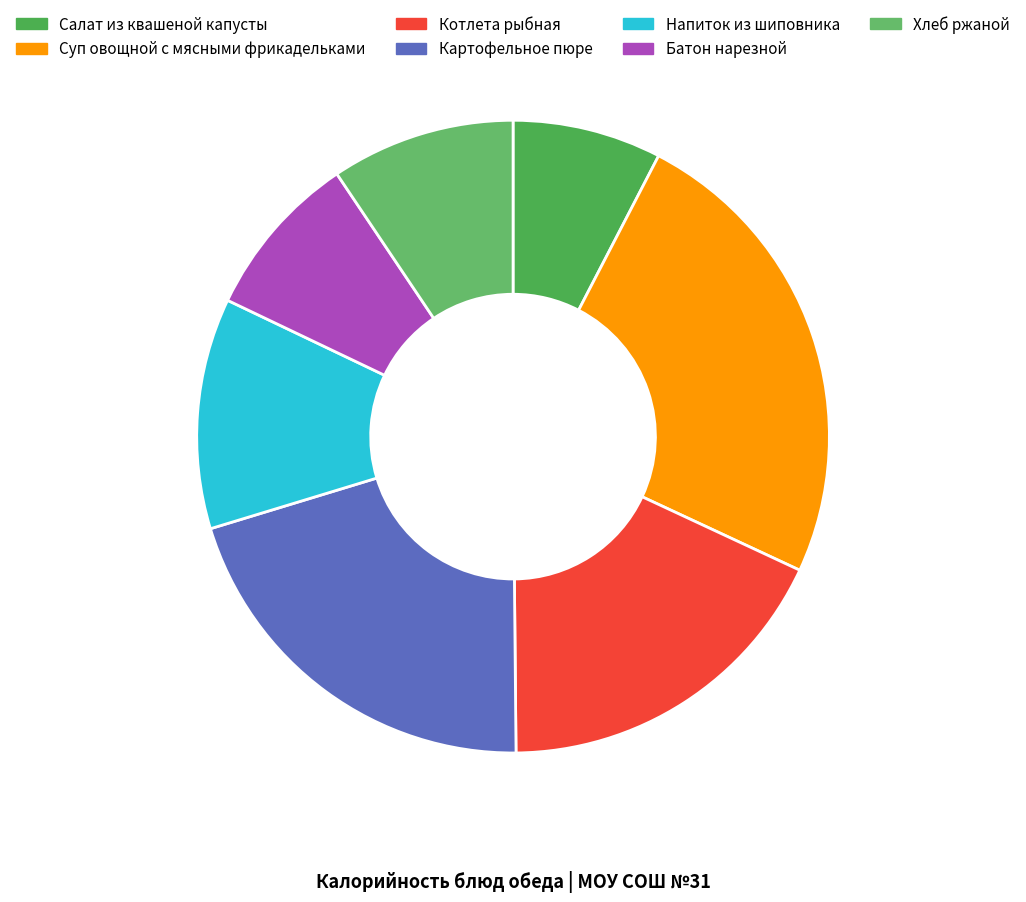

To the nearest percent, what percentage of the pie is Напиток из шиповника?

12%